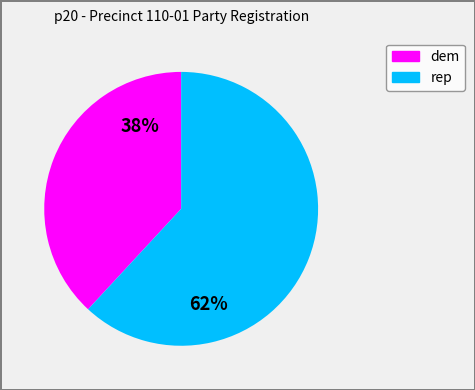

What is the smallest slice in the pie chart?

dem